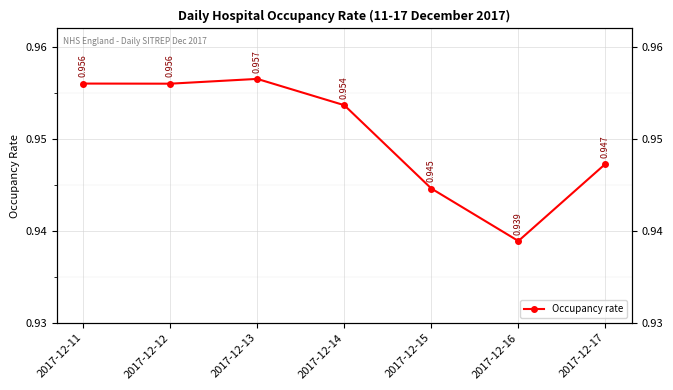

Where is the first local minimum?

2017-12-12